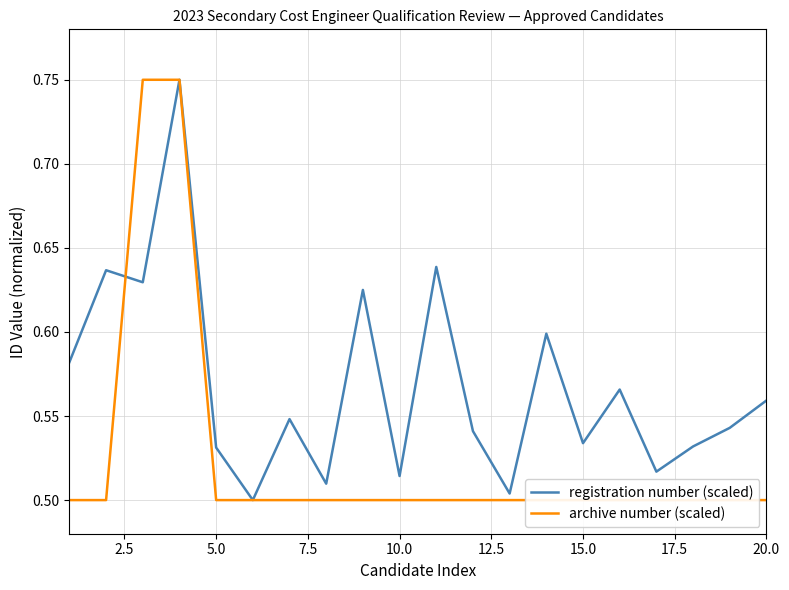

List the series in order of their overall mean, lowest first.

archive number (scaled), registration number (scaled)